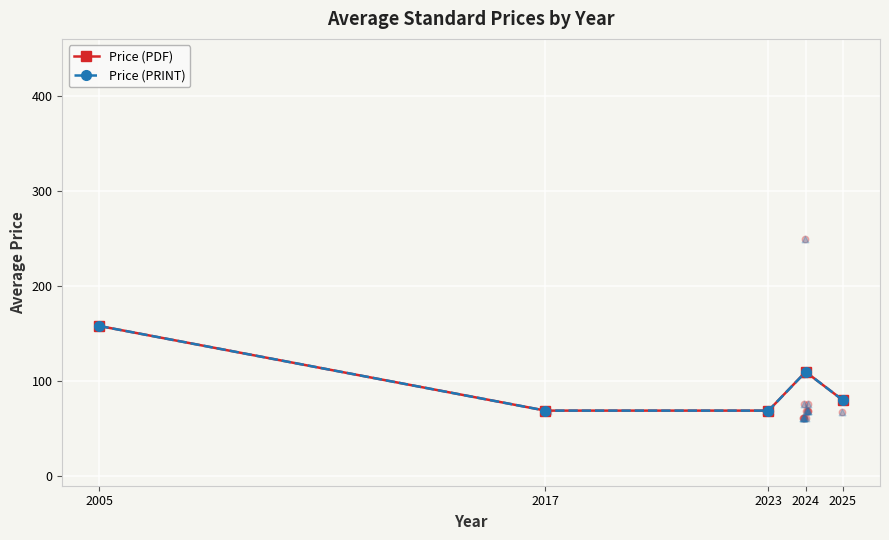

Is the value of Price (PDF) at 2017 greater than the value of Price (PRINT) at 2005?

No